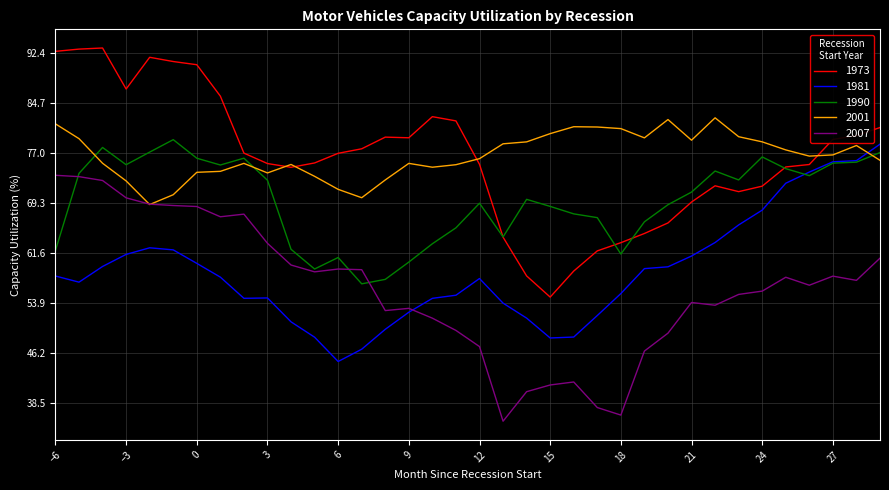

Does the chart have visible grid lines?

Yes